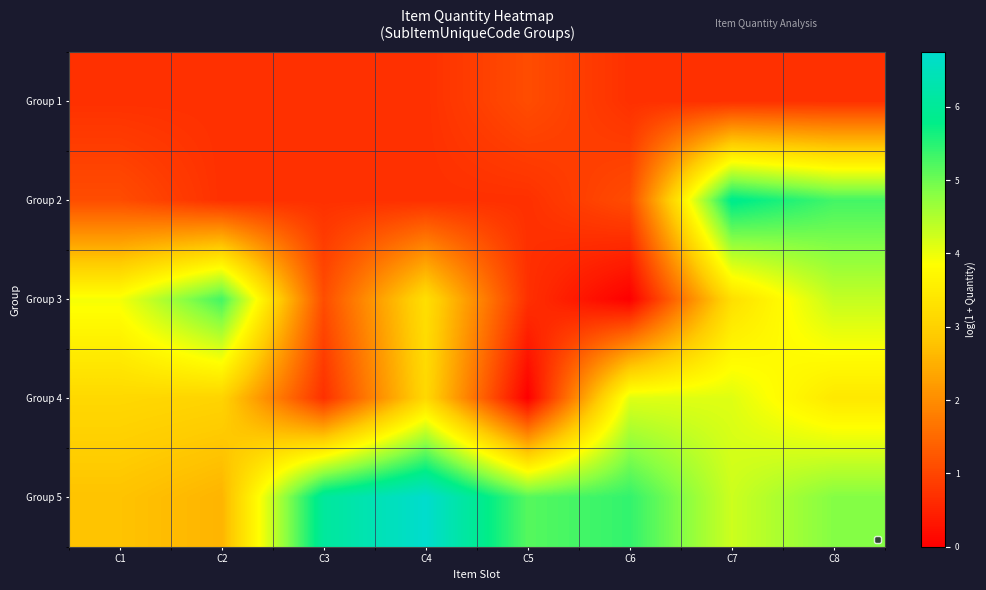

List the series in order of their peak value, highest first.

Group 5, Group 2, Group 3, Group 4, Group 1